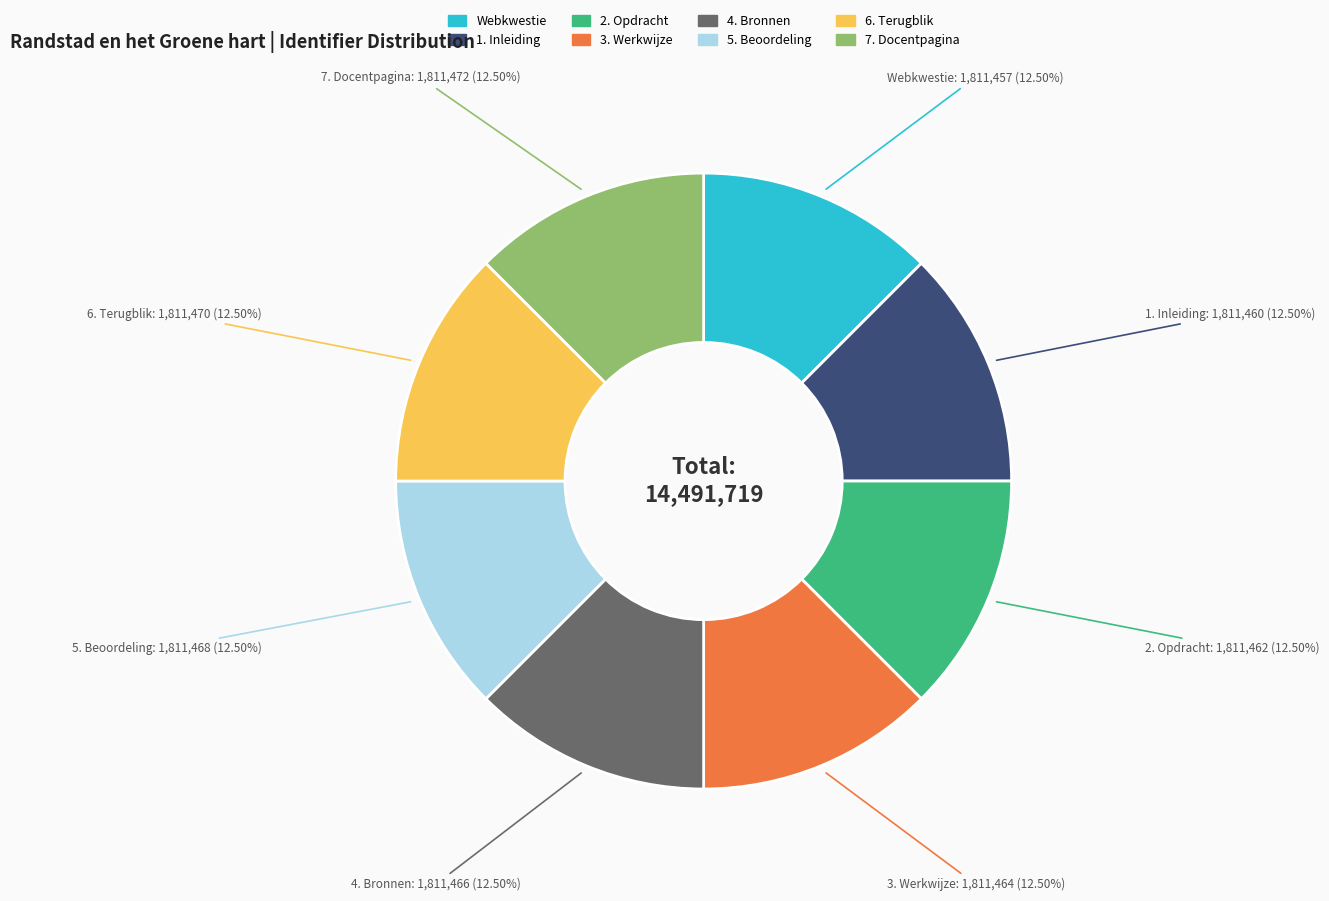

What portion of the pie excludes 5. Beoordeling?

87.5%